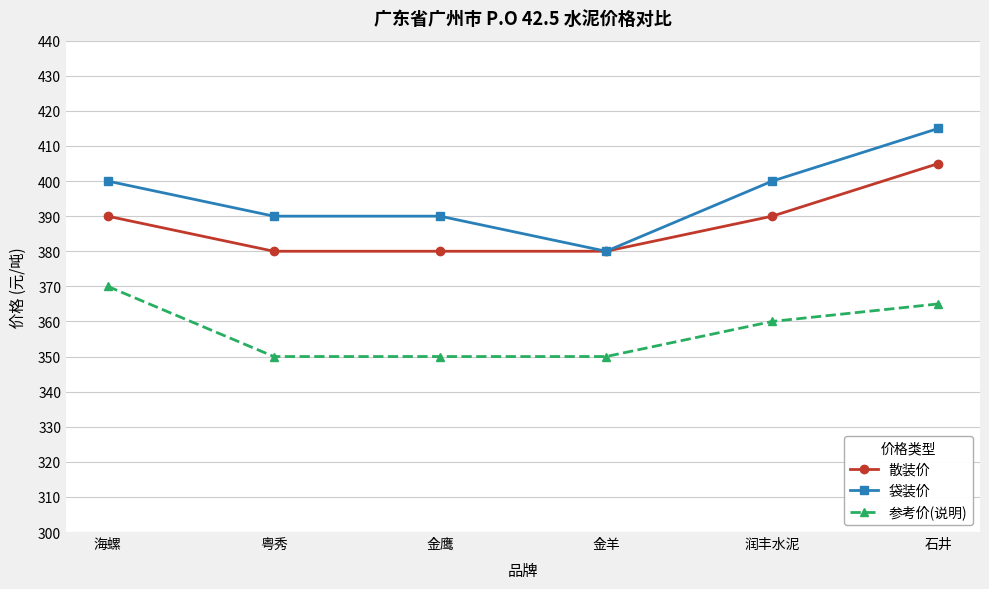

What is the label of the 5th point from the right?

粤秀